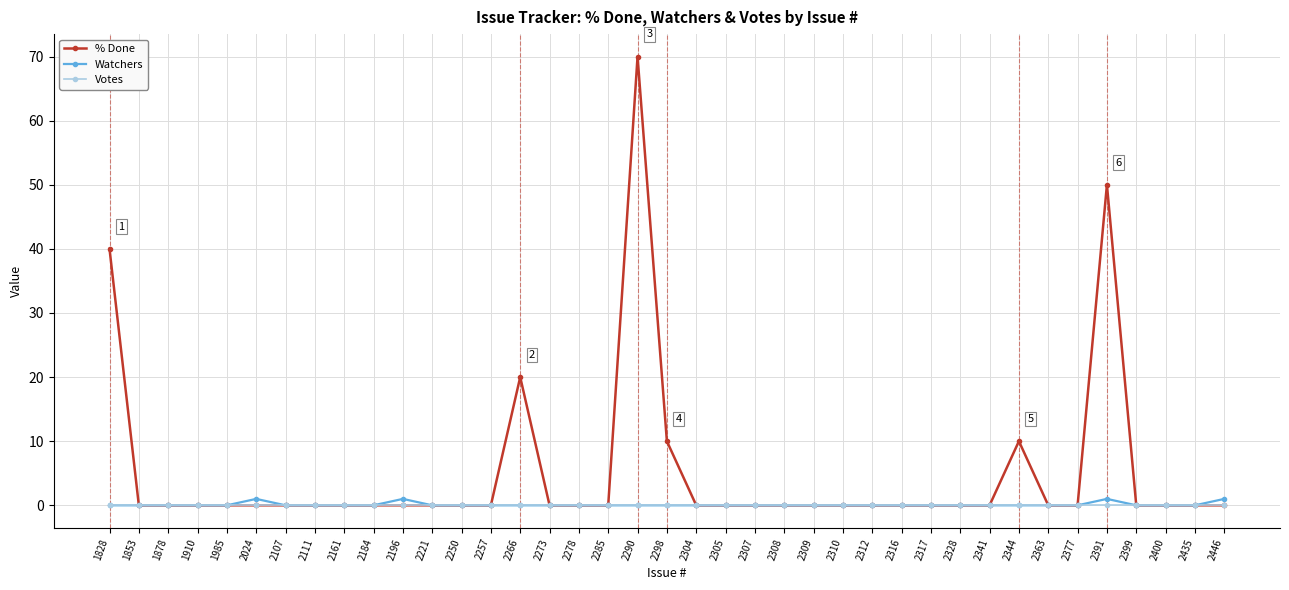

What is the difference between the second highest and second lowest values in the Watchers series?

1